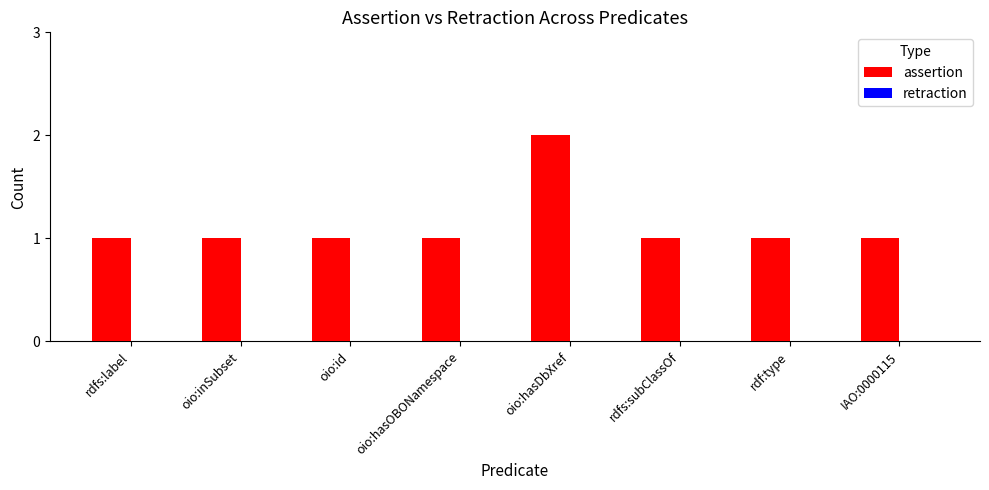

Which category has the highest value across all series?

oio:hasDbXref